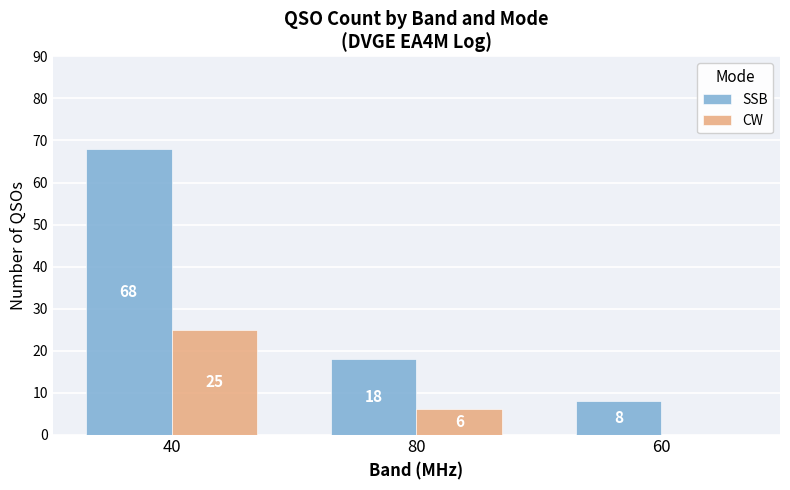

What is the average value of the SSB series?

31